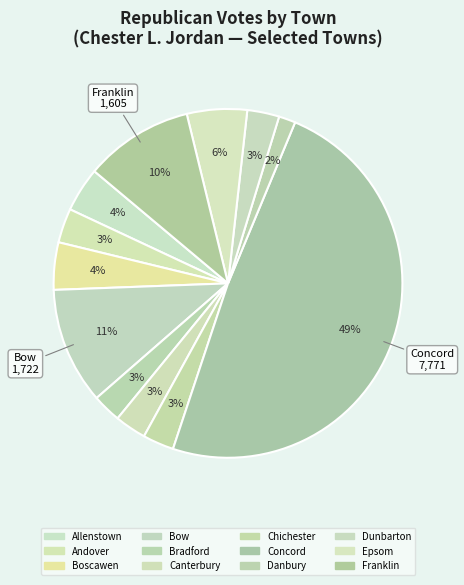

What is the total percentage of Concord and Andover?

52.0%